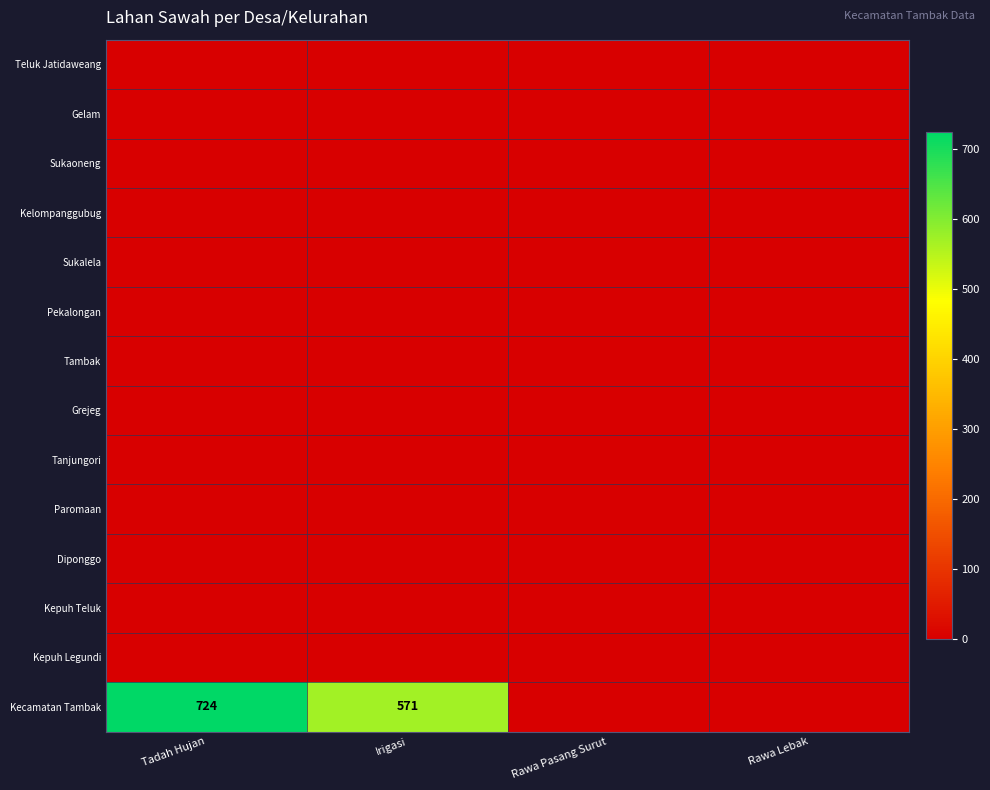

Is it true that Sukalela equals 0 at Rawa Pasang Surut?

True